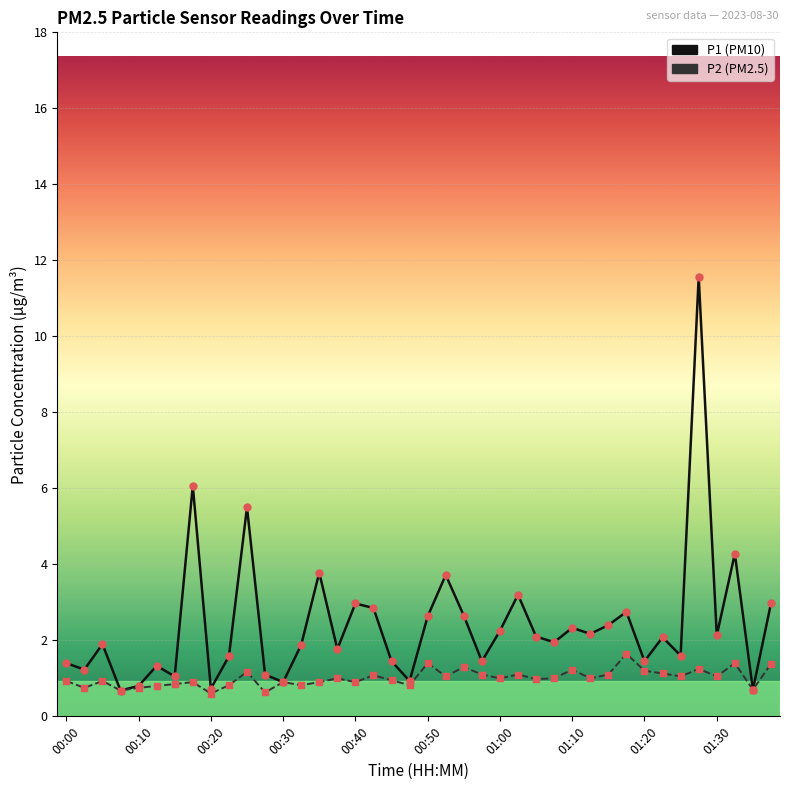

What is the smallest value displayed?

0.6